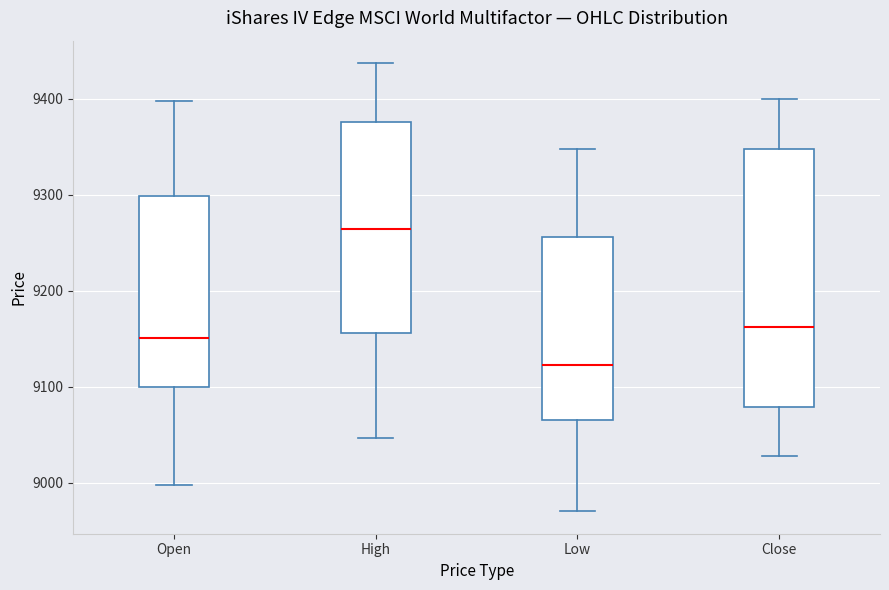

Reading left to right, transcribe this box plot: for each box, give where its median line is, the range the box spans, and where its two whiskers end, as read against the y-axis. The values are not printed on the chart, so give them approximately, as read against the axis.

Open: median 9150, box 9100 to 9300, whiskers 9000 to 9400
High: median 9260, box 9160 to 9380, whiskers 9050 to 9440
Low: median 9120, box 9070 to 9260, whiskers 8970 to 9350
Close: median 9160, box 9080 to 9350, whiskers 9030 to 9400